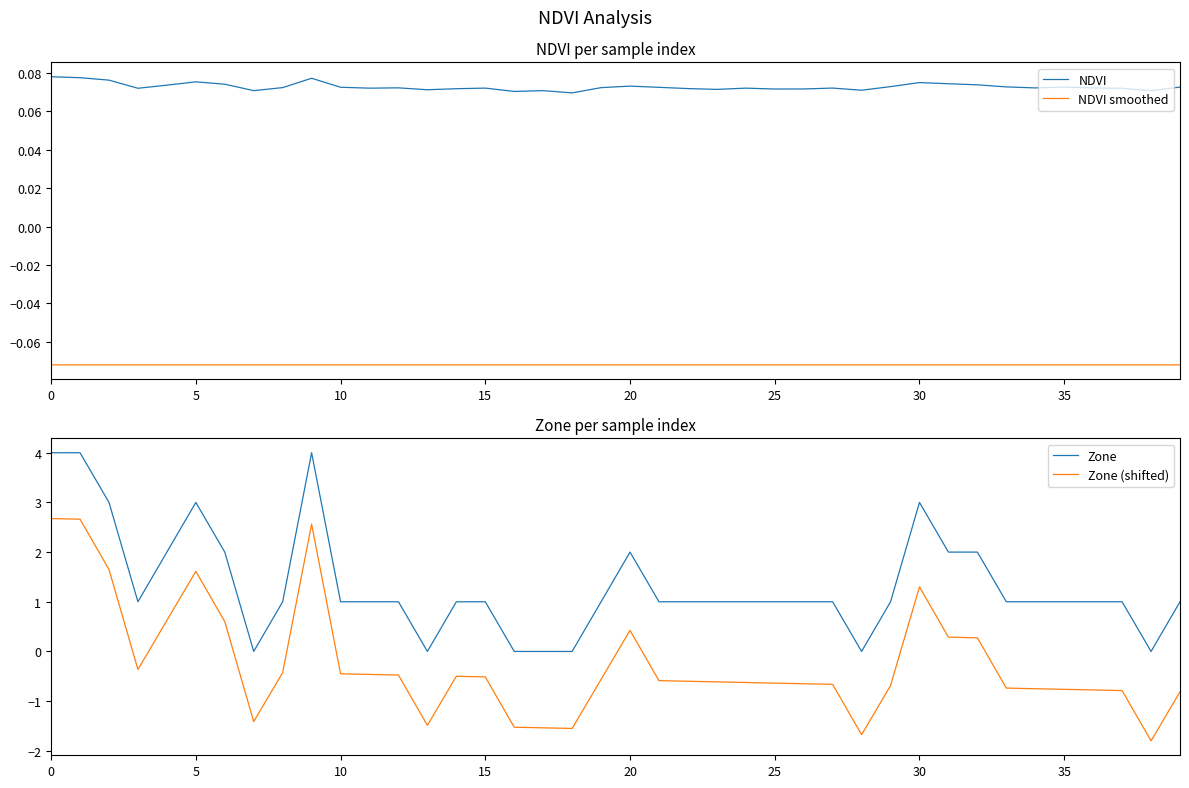

True or false: NDVI and NDVI smoothed cross at least once.

False